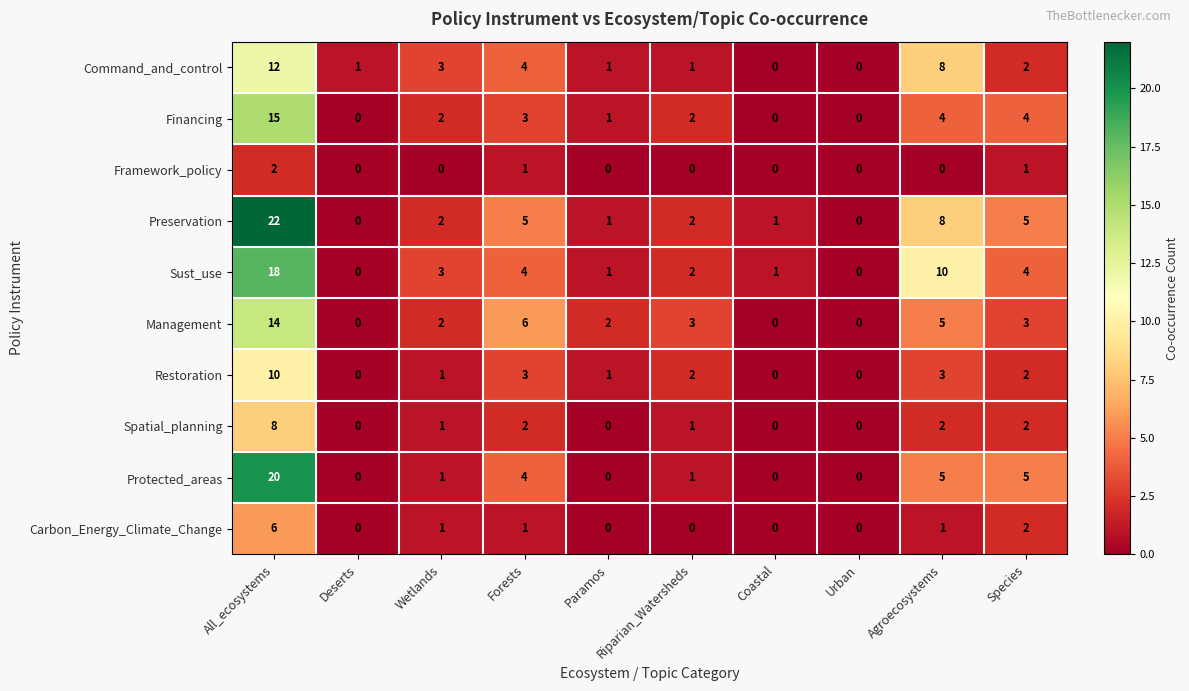

What is the total value across all series at Wetlands?

16